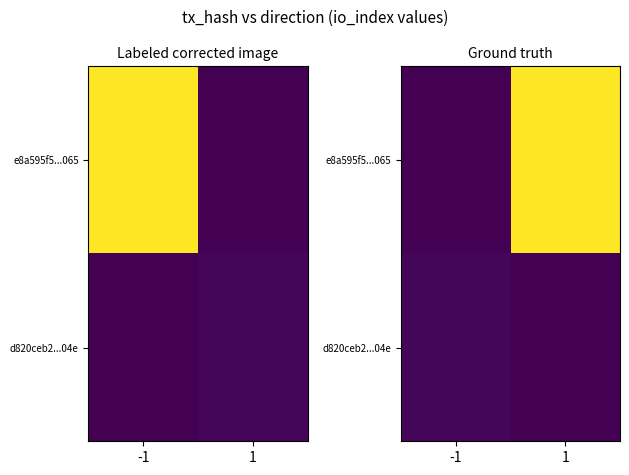

Rank the series at 1 from lowest to highest value.

d820ceb2...04e, e8a595f5...065